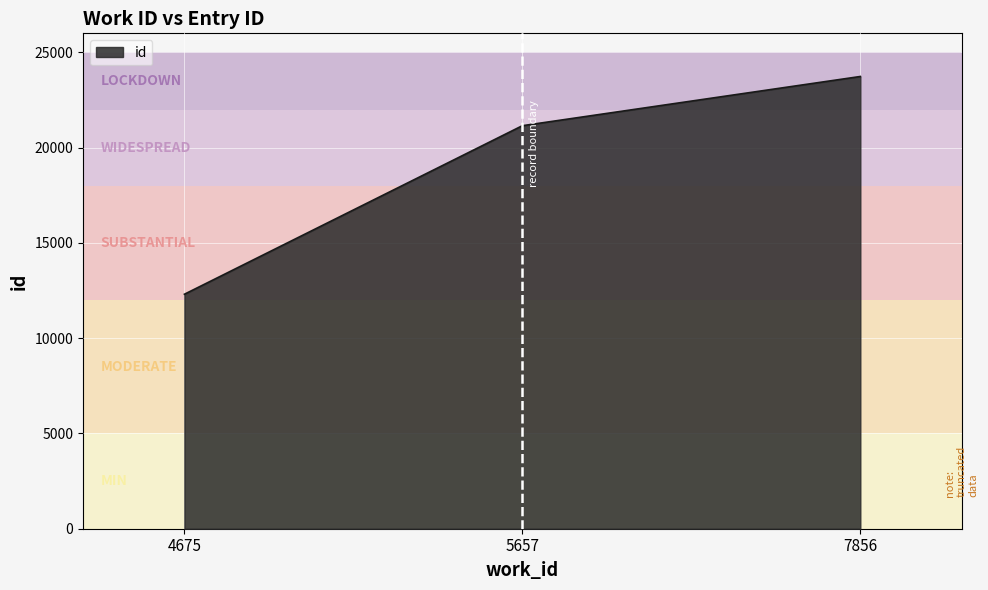

How many values are below 21152?

1